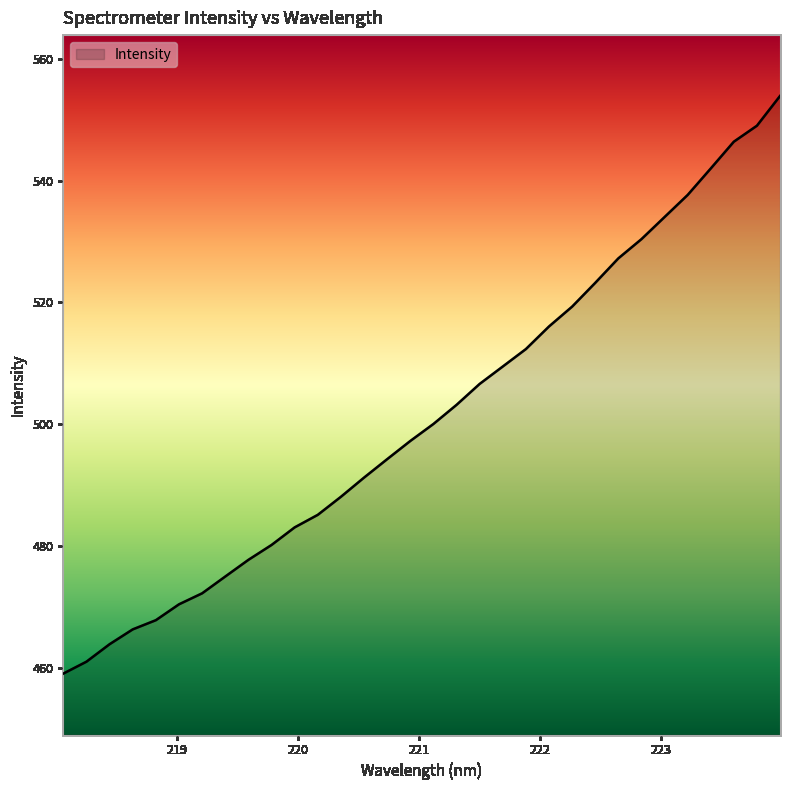

How many lines are shown in the chart?

1